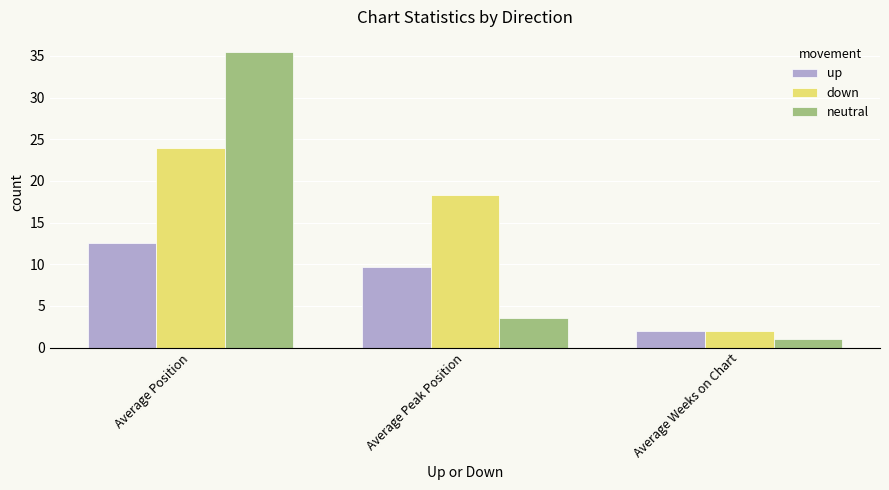

What is the maximum value shown in the chart?

35.5